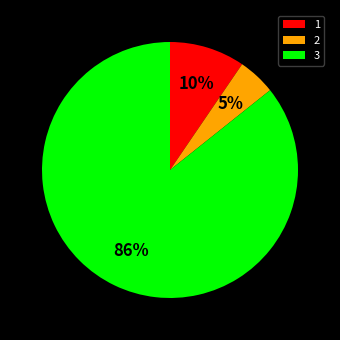

To the nearest percent, what portion does 2 represent?

5%